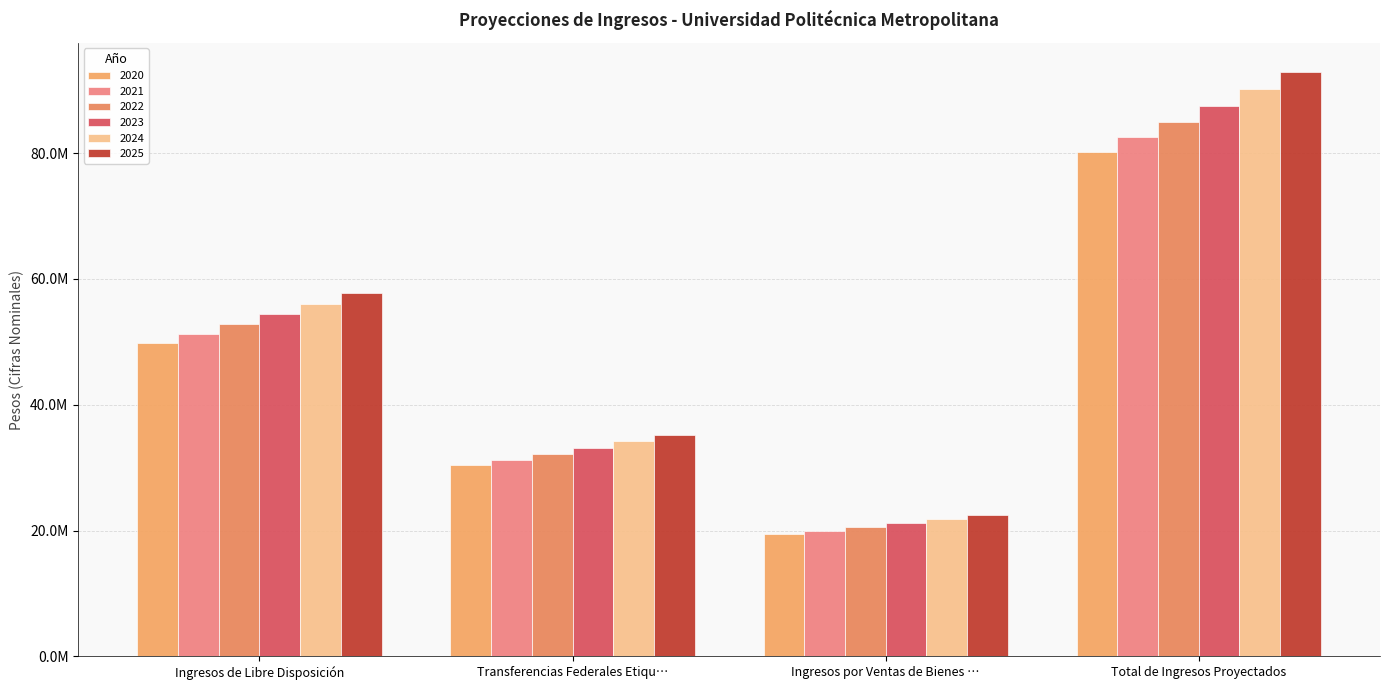

Does the chart contain any negative values?

No